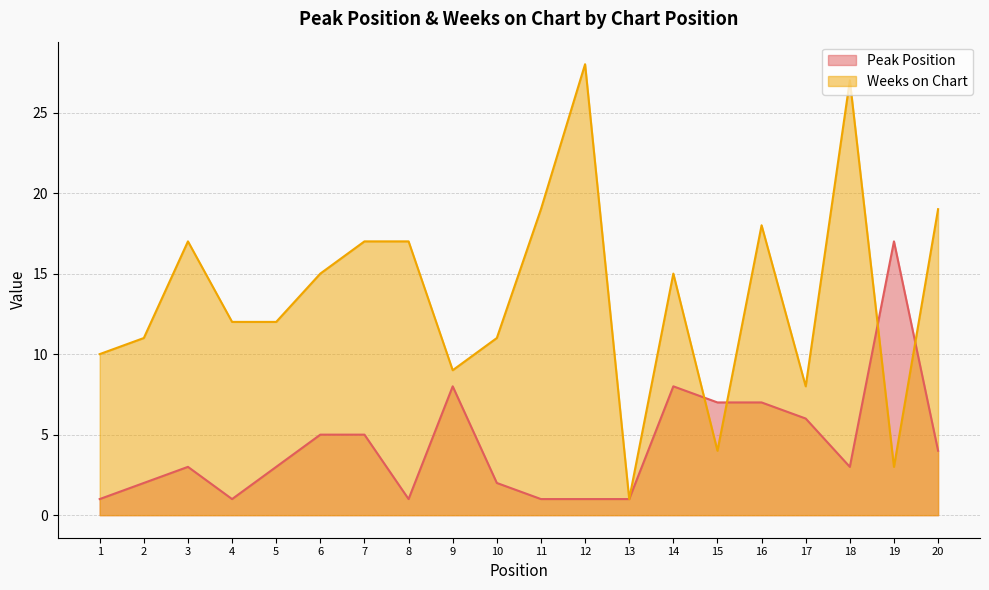

The Weeks on Chart series shows 7 at 15. True or false?

False